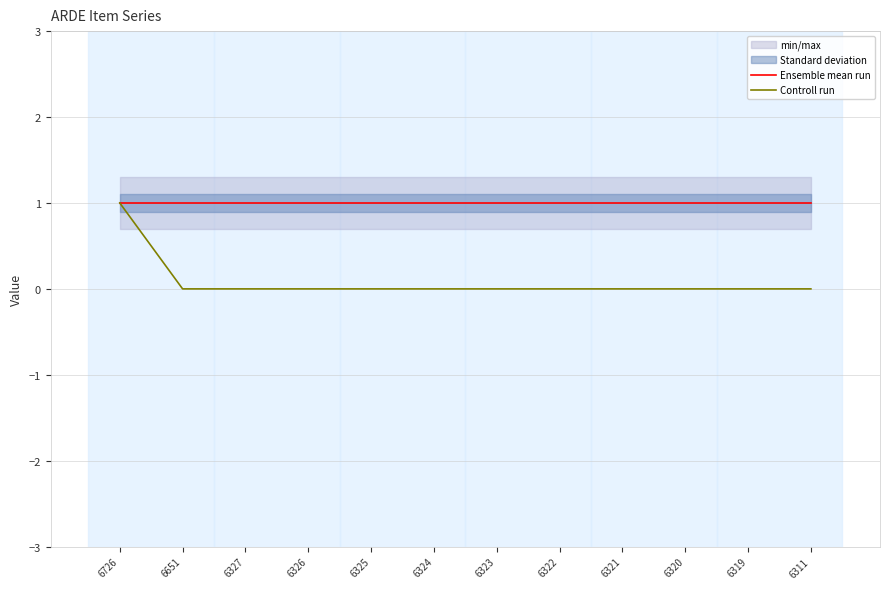

At how many categories does at least one series exceed 0?

12